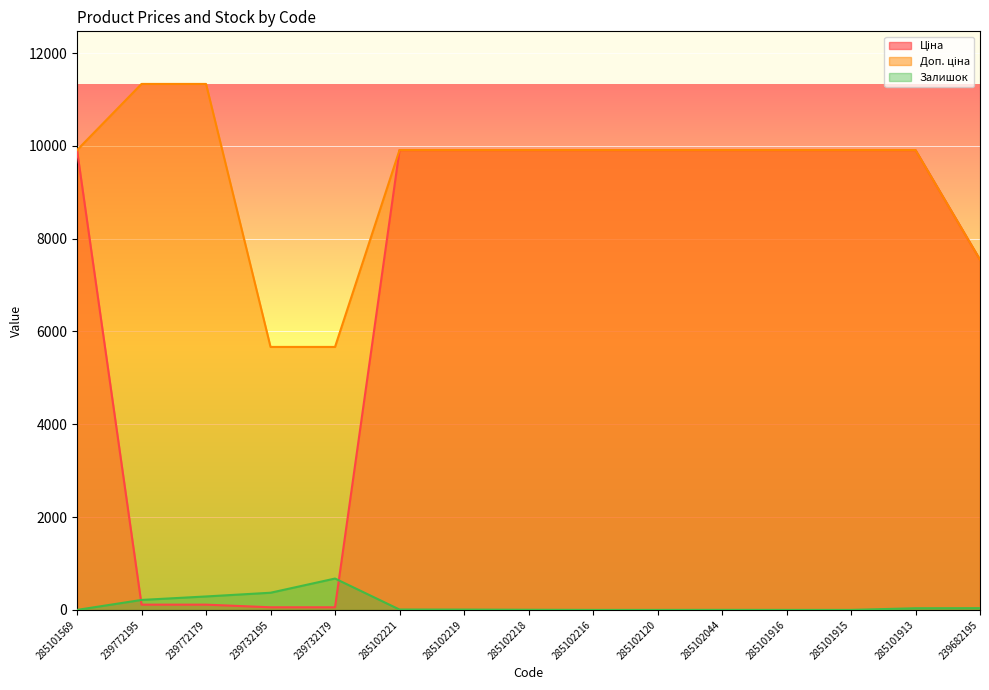

What is the difference between the highest and lowest values at 285101916?

9908.5